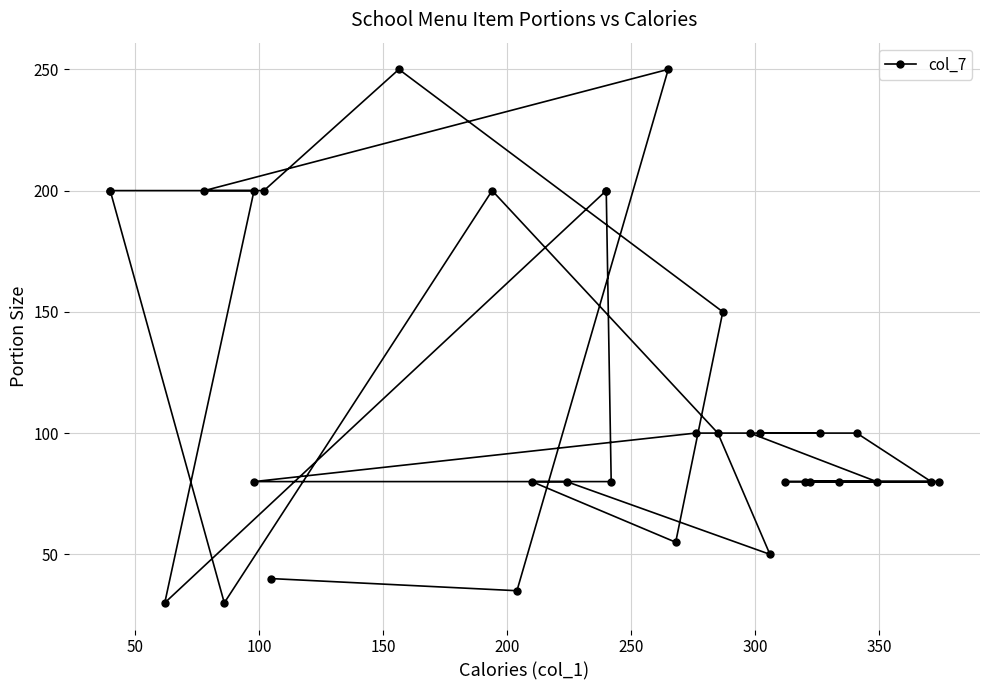

The value at 11 is 289. True or false?

False